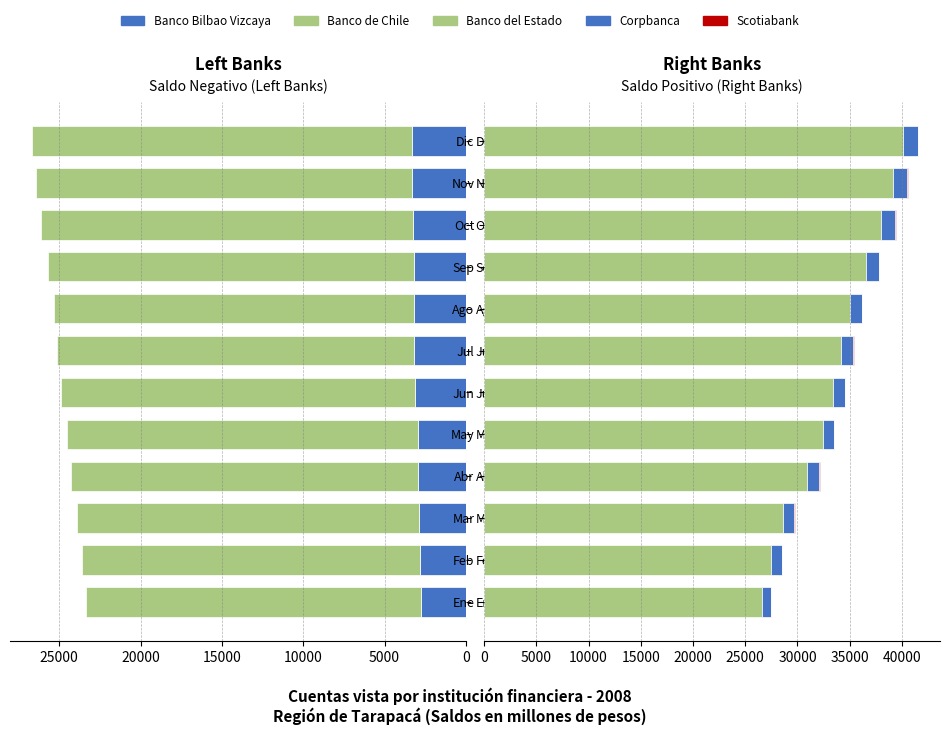

Is the value of Corpbanca at Sep greater than the value of Scotiabank at Mar?

Yes